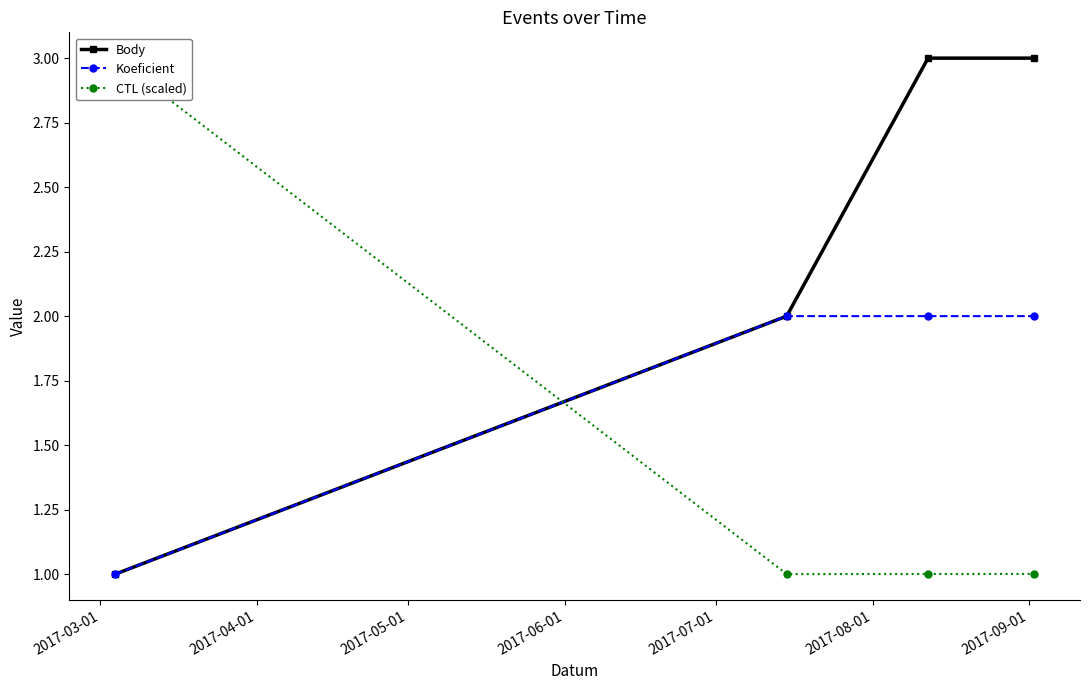

True or false: Body has more than 2 interior local peaks.

False